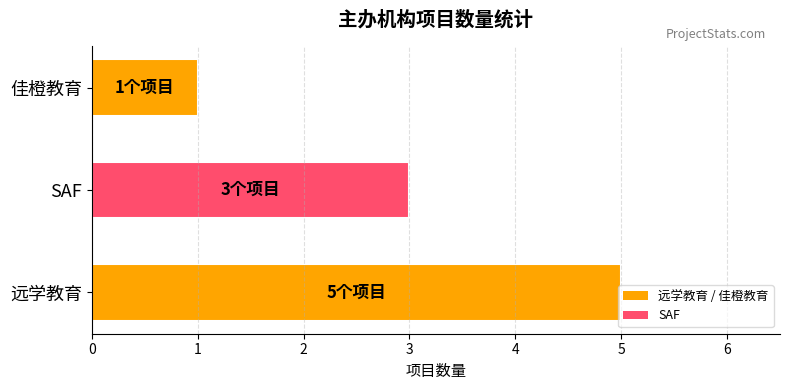

Which has a higher value, 远学教育 or 佳橙教育?

远学教育